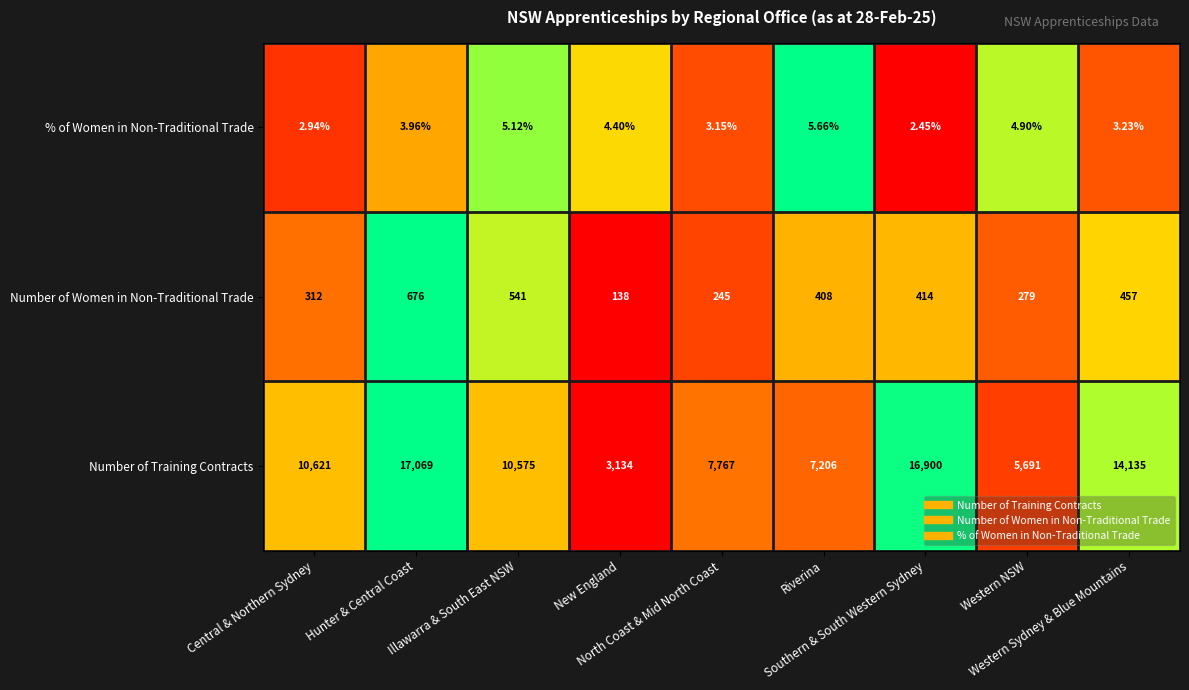

Is it true that Number of Women in Non-Traditional Trade equals 408.0 at Riverina?

True